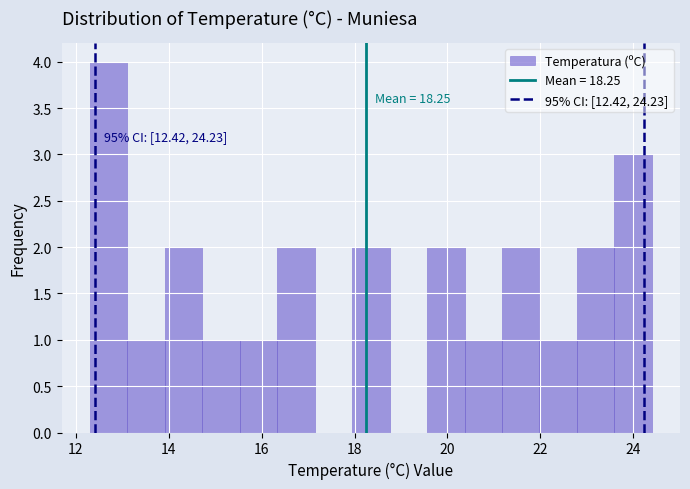

Which range on the x-axis has the tallest bar?

12.4 to 13.2